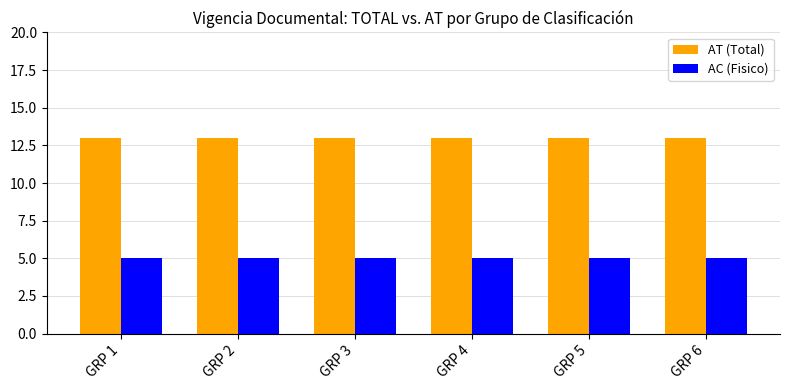

Reading left to right, transcribe all the data shown in this chart.

AT (Total): 13	13	13	13	13	13
AC (Fisico): 5	5	5	5	5	5